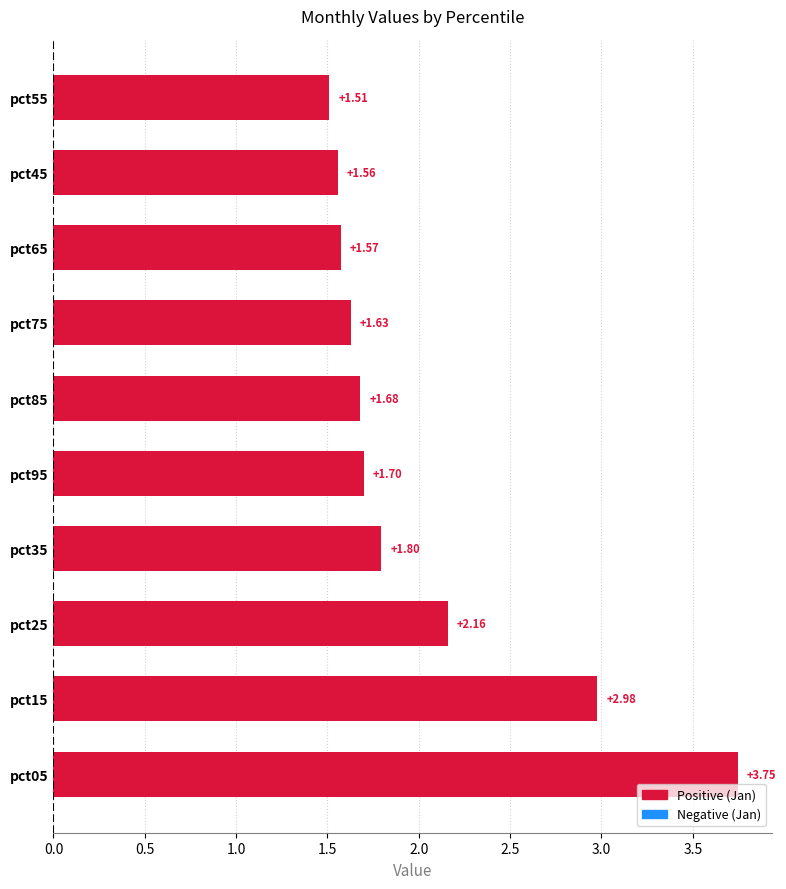

What is the sum of all values?

20.3